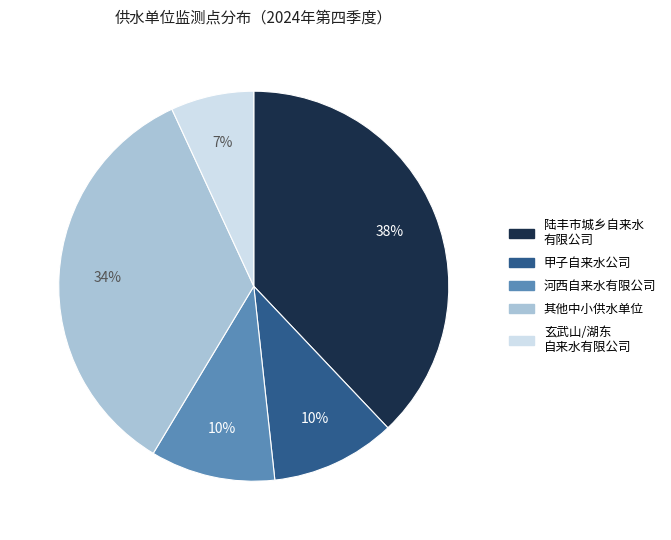

How many segments does this pie chart have?

5